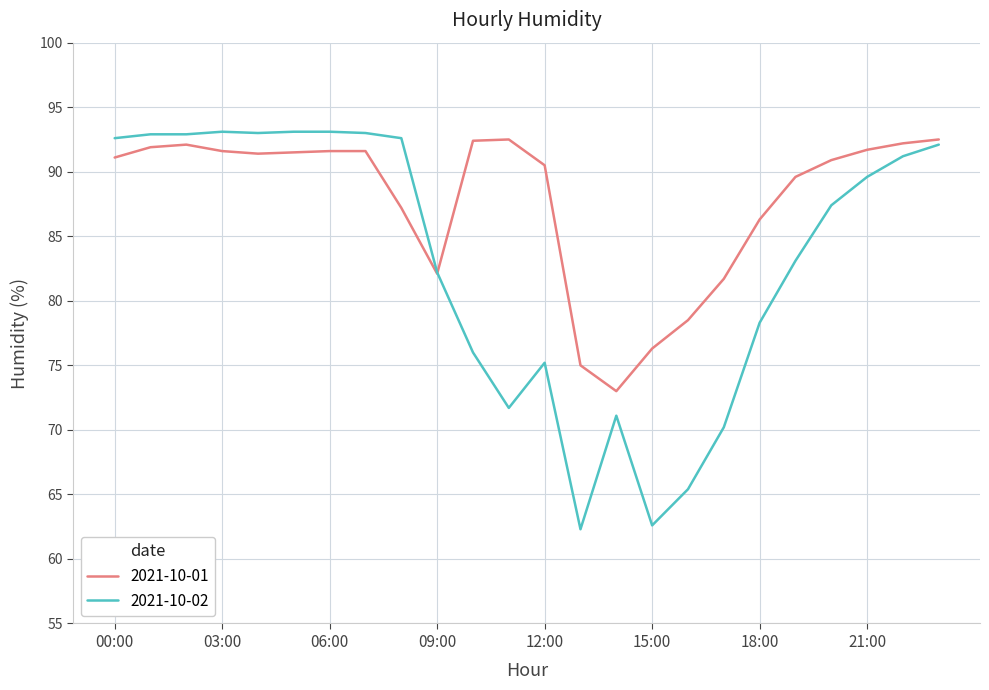

What is the greatest value displayed?

93.1